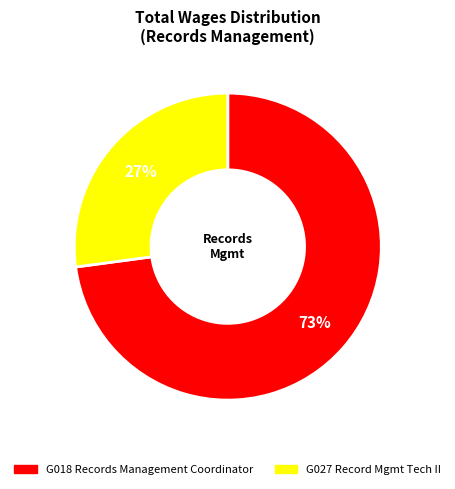

How many segments does this pie chart have?

2